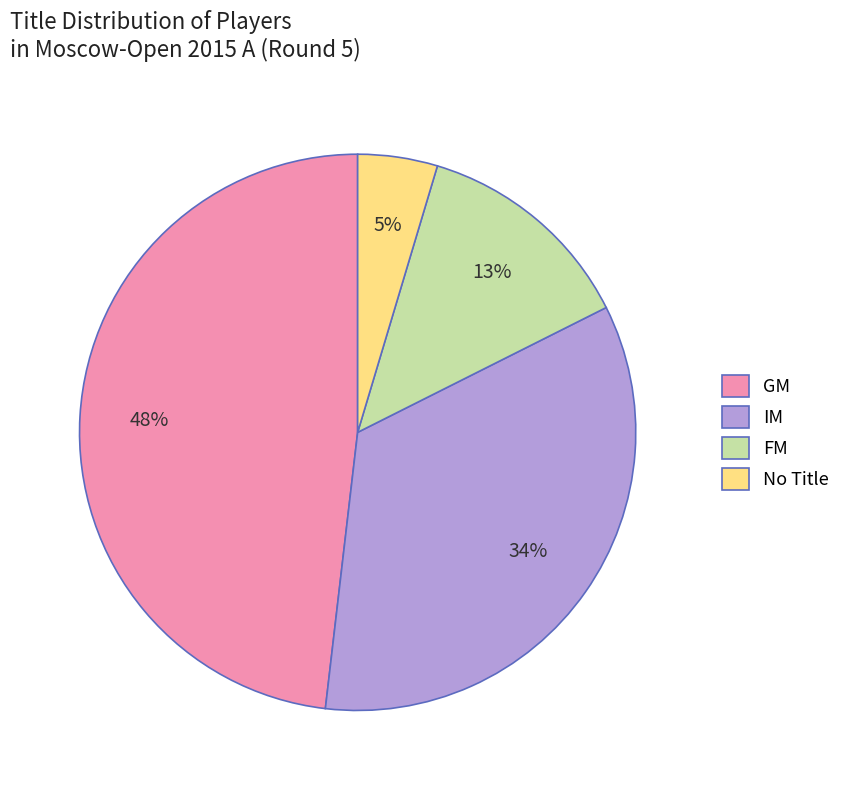

Which category has the biggest portion of the pie?

GM